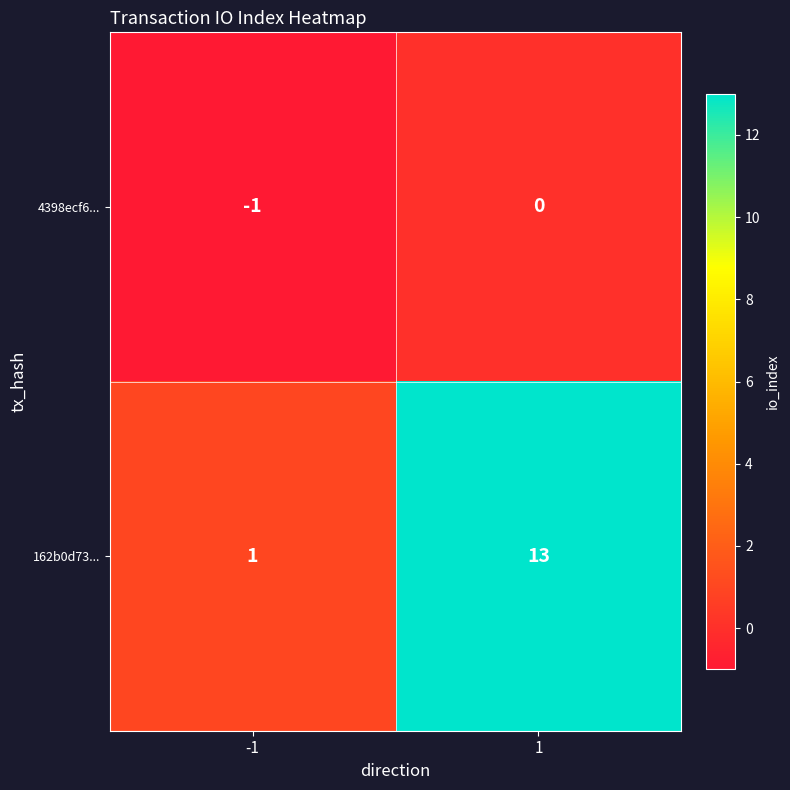

How many series are shown in this chart?

2